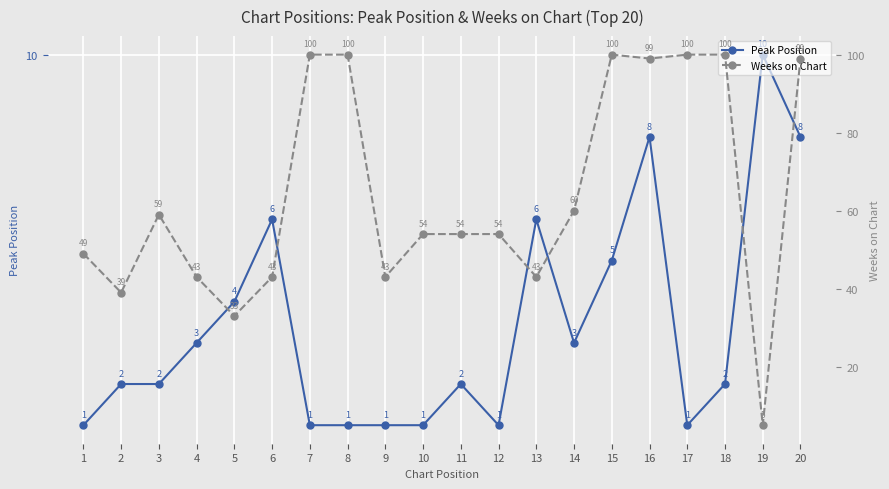

What is the value of the Weeks on Chart point at the 18th from the left?

100